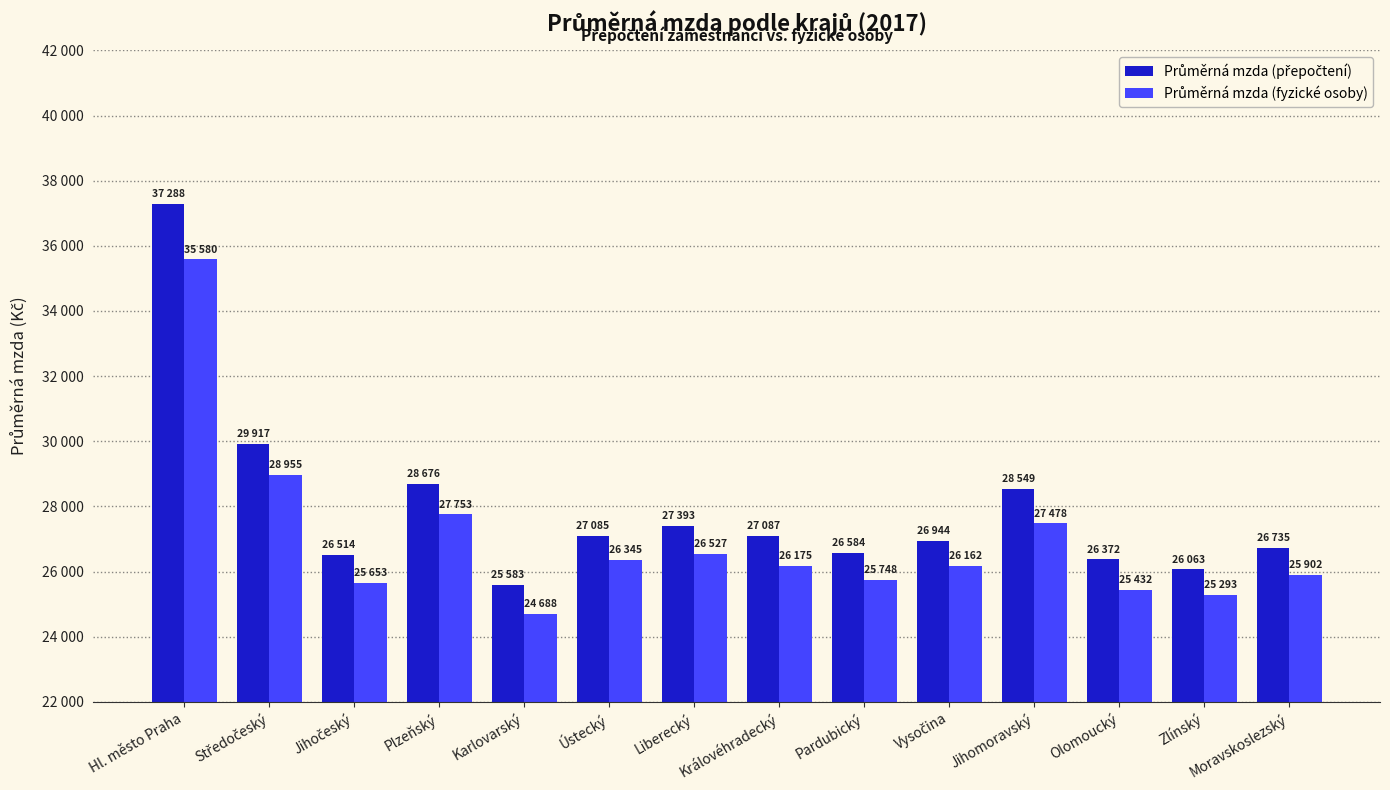

Reading right to left, list all the values displayed in this chart.

Průměrná mzda (přepočtení): 26735	26063	26372	28549	26944	26584	27087	27393	27085	25583	28676	26514	29917	37288
Průměrná mzda (fyzické osoby): 25902	25293	25432	27478	26162	25748	26175	26527	26345	24688	27753	25653	28955	35580